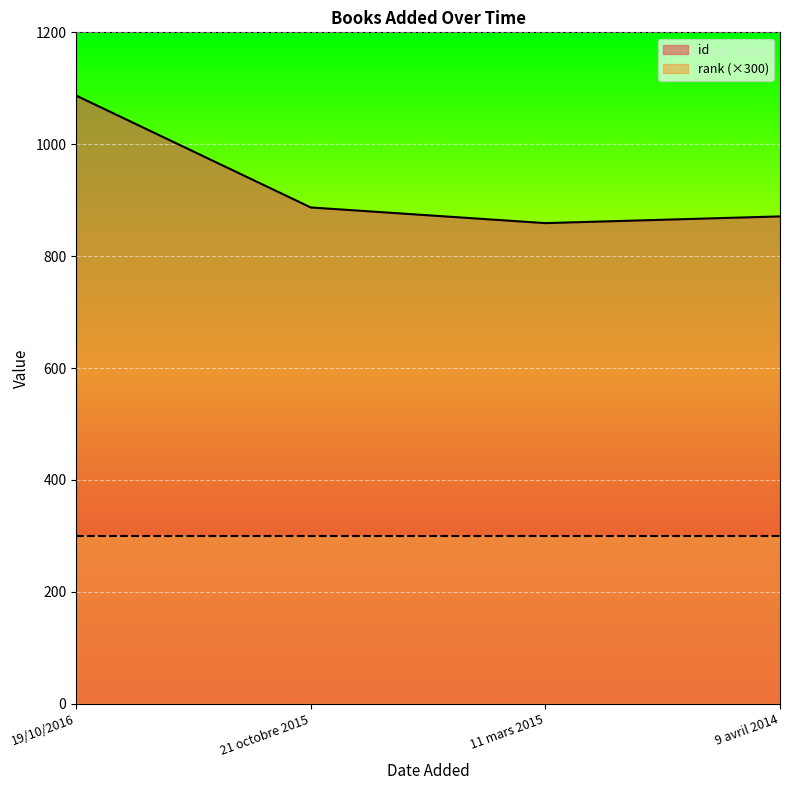

Which category has the lowest value across all series?

11 mars 2015